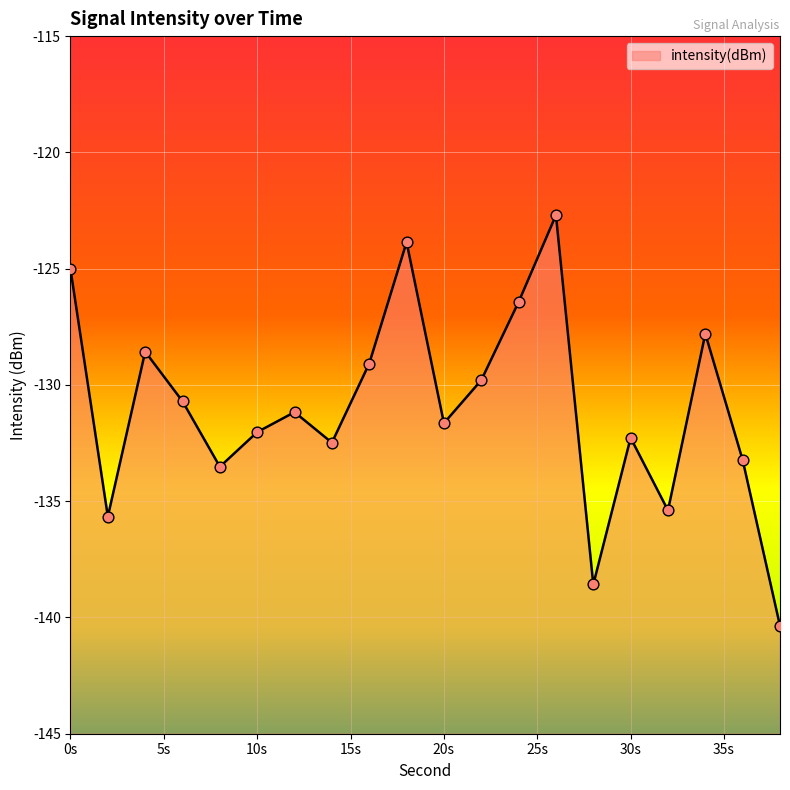

What is the change in value from 12 to 18?

+7.3